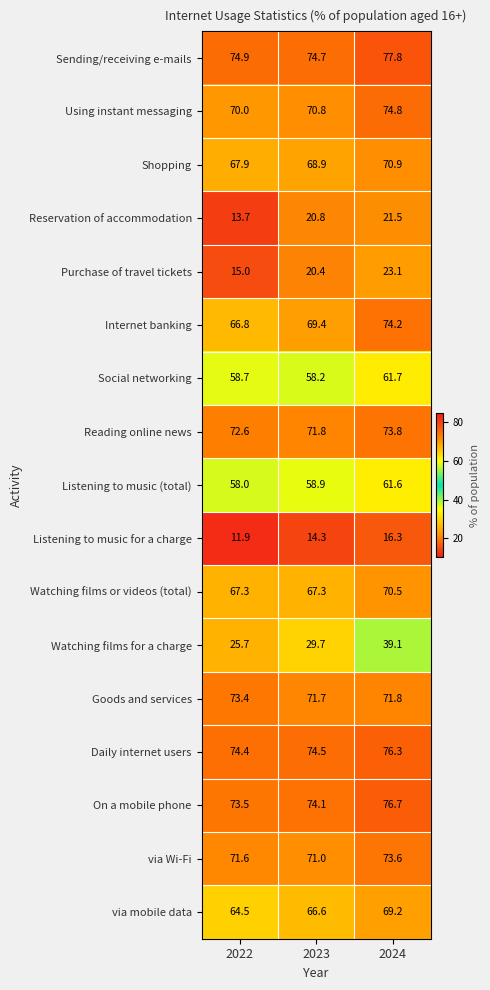

Which series has the largest total across all categories?

Sending/receiving e-mails